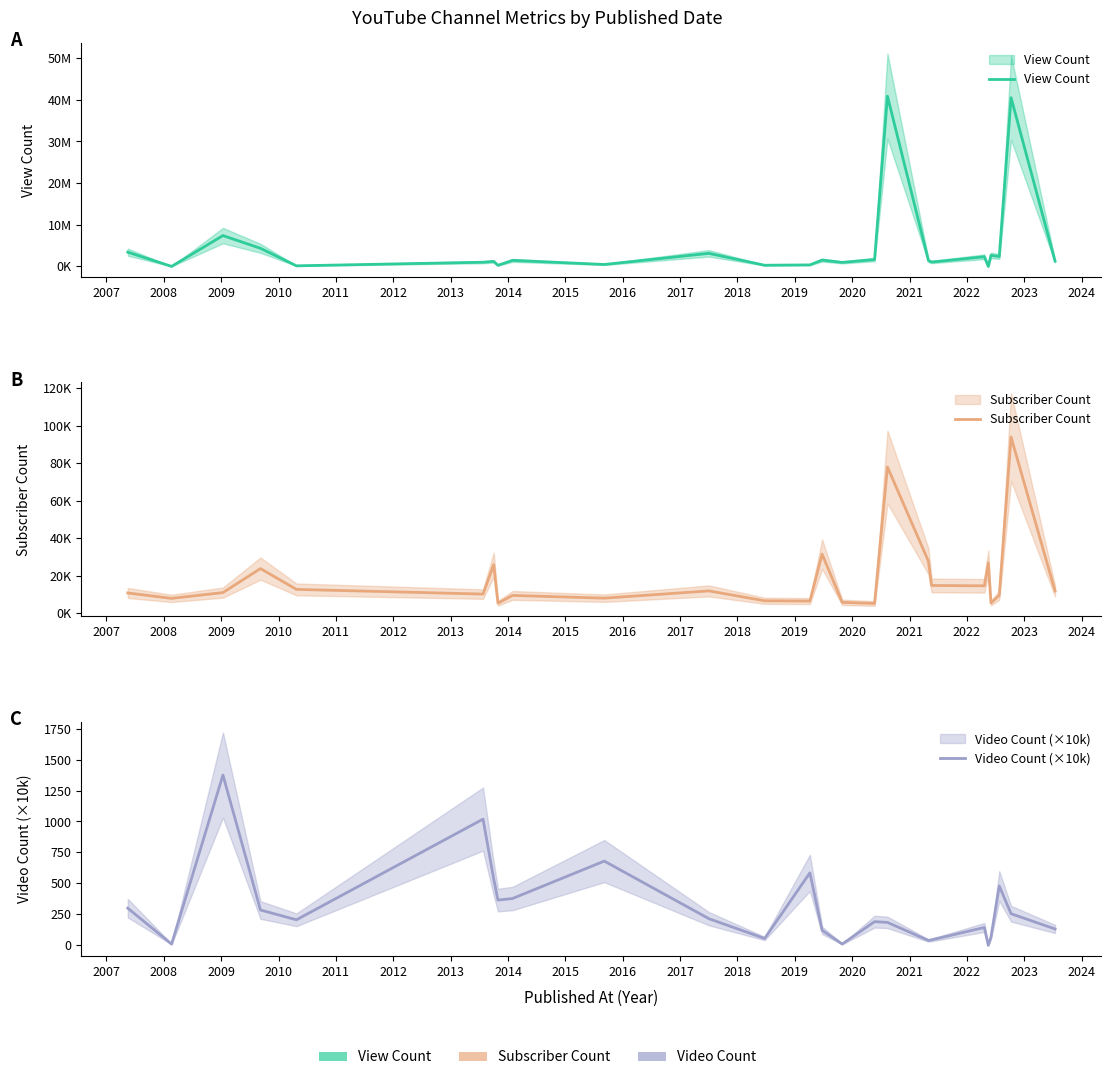

Is the value of Subscriber Count at 2012 greater than the value of View Count at 2014?

No